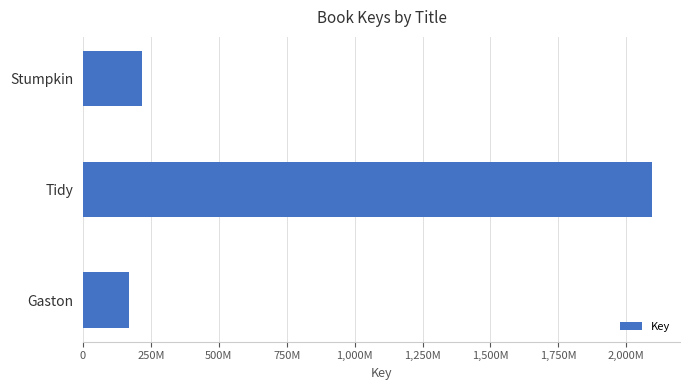

Are the bars horizontal?

Yes